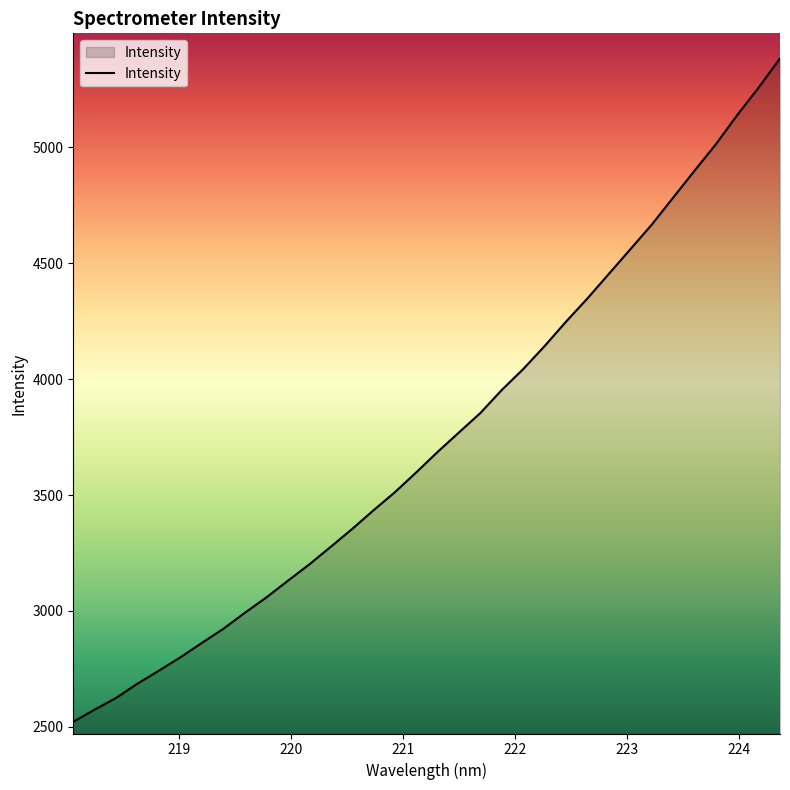

What is the minimum value shown in the chart?

2521.6